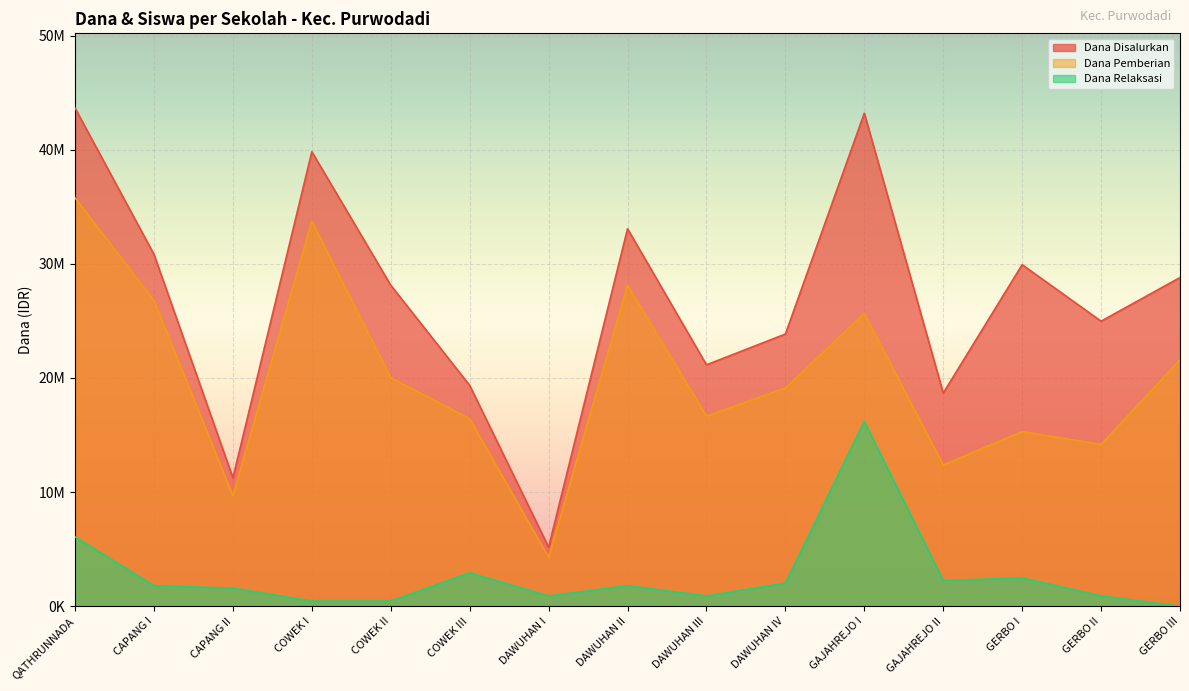

What is the approximate value of Dana Relaksasi at GERBO II, to the nearest 50?

900000